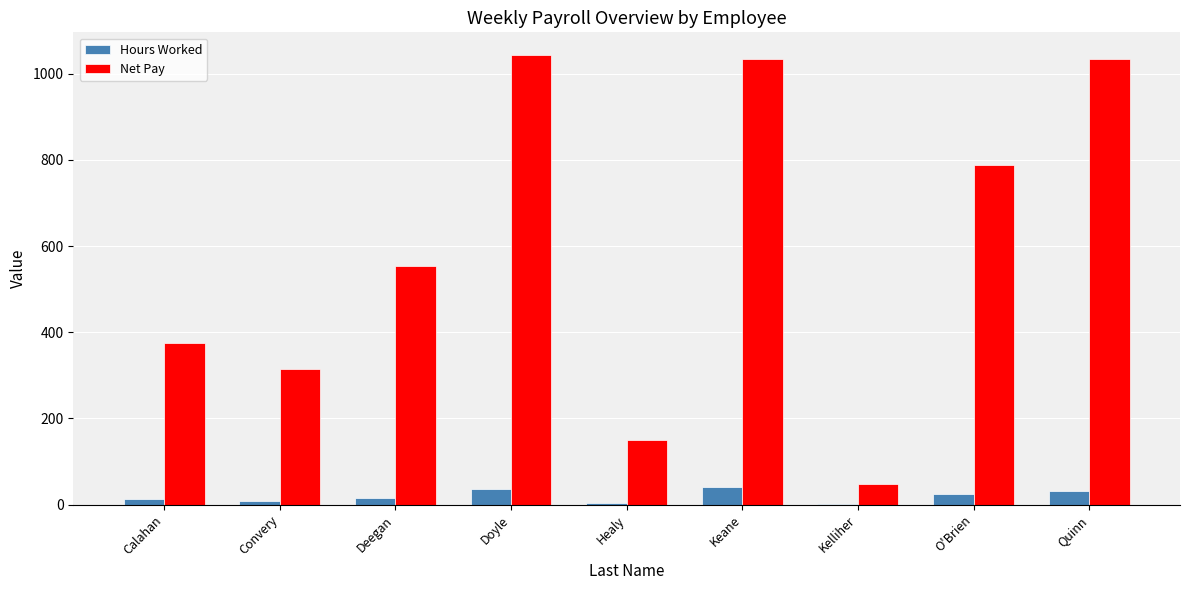

Does the chart contain stacked bars?

No